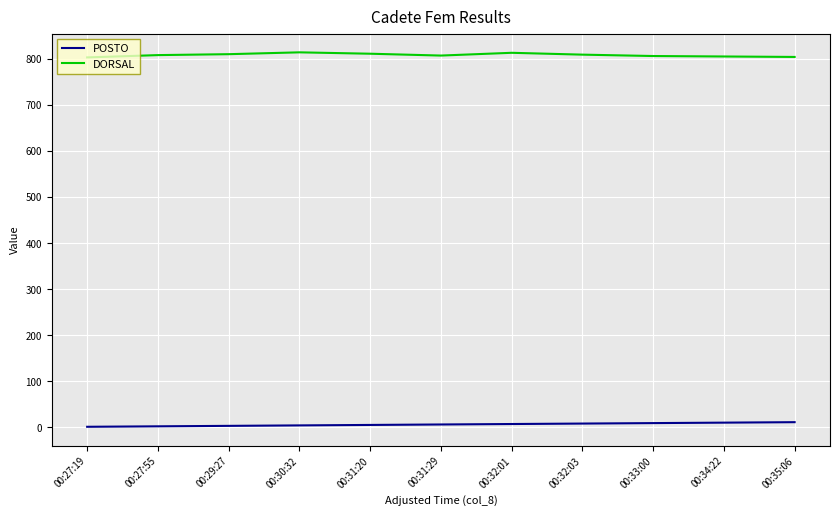

At 00:31:20, list the series in order from largest to smallest.

DORSAL, POSTO